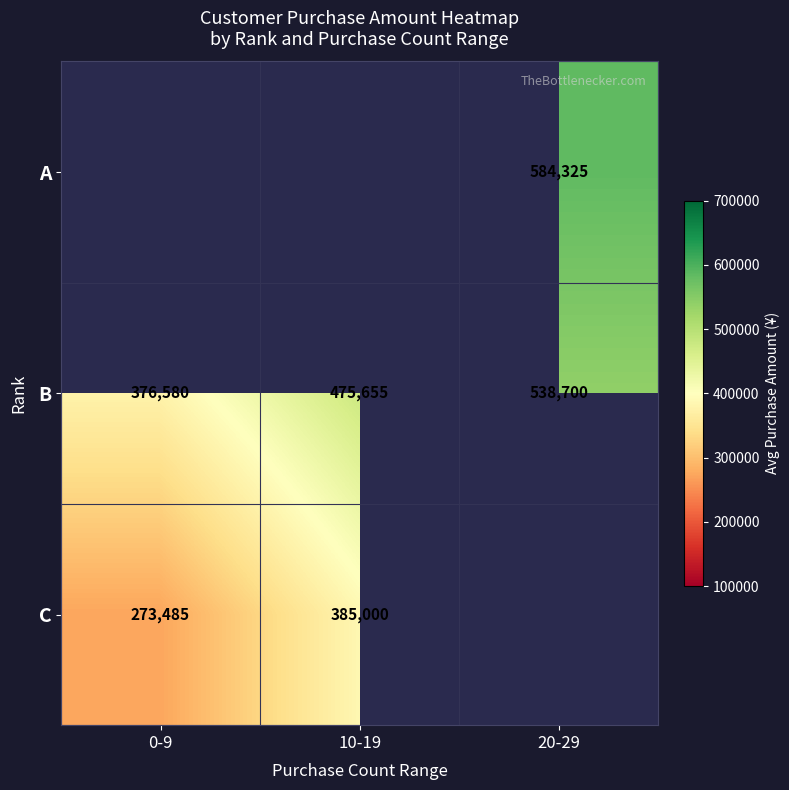

At which label is B closest to 457640?

10-19